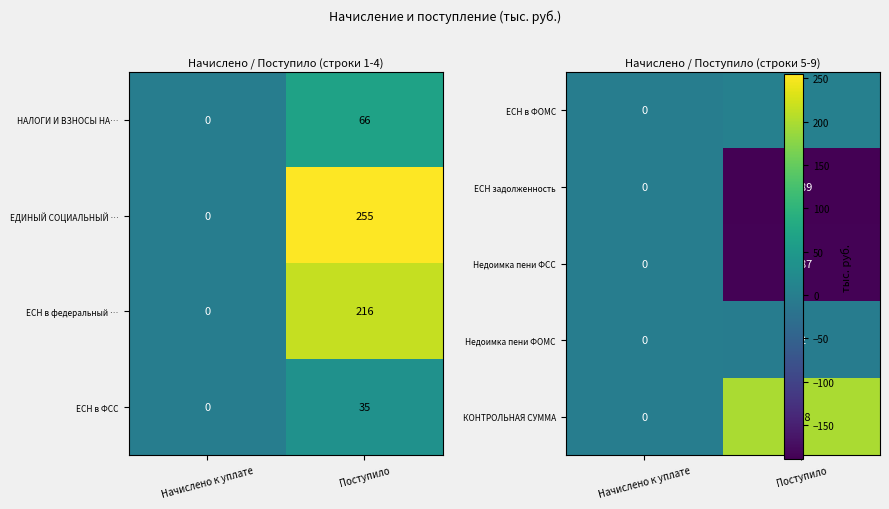

How many values in the ЕСН в федеральный … series are below 216?

1